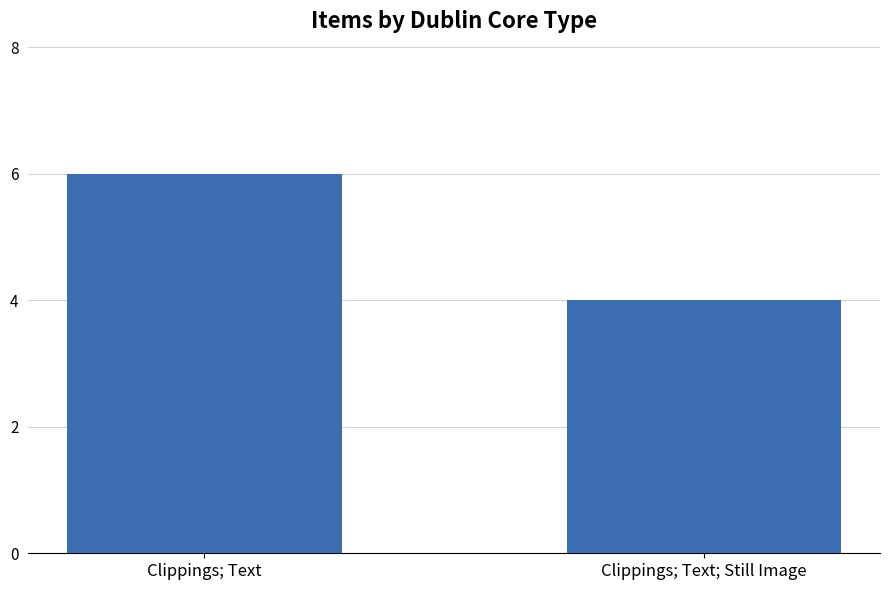

What is the average value?

5